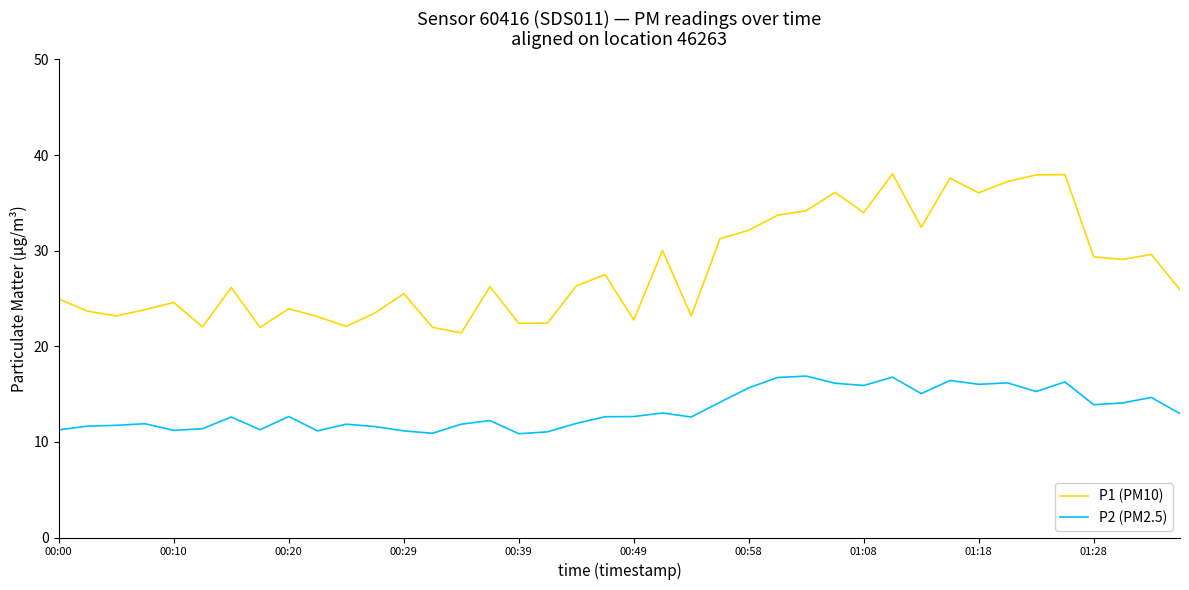

Which series has the largest range (max minus min)?

P1 (PM10)